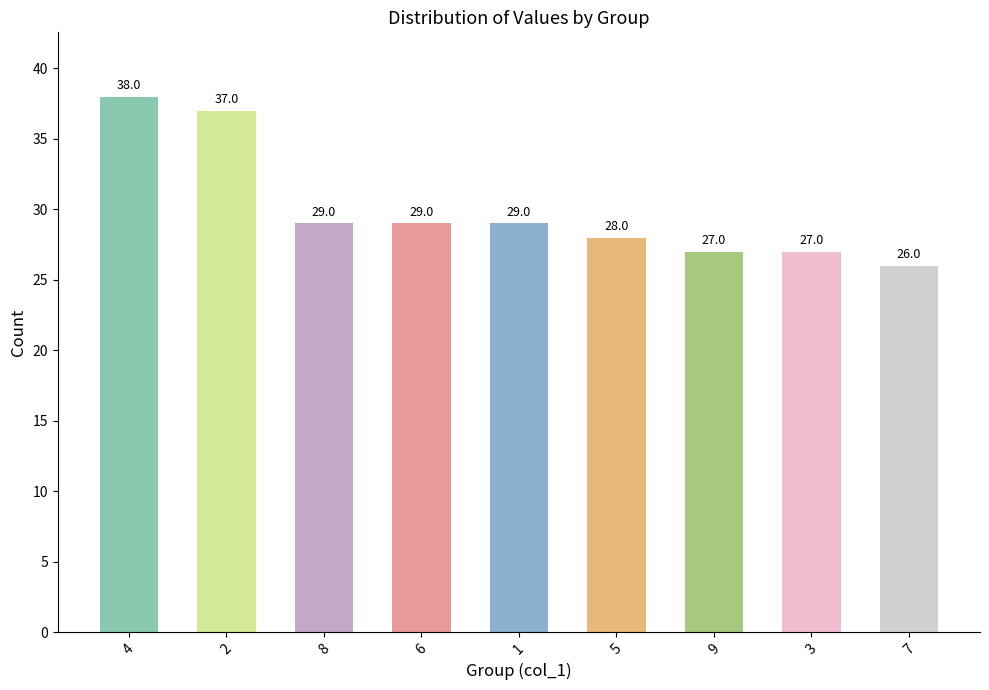

Which label corresponds to the largest value in the chart?

4